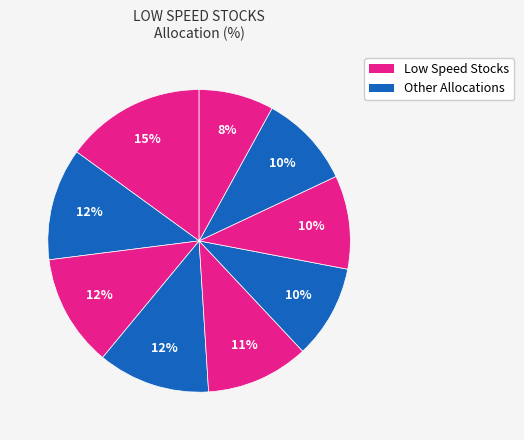

To the nearest percent, what is the difference between the largest and smallest slice percentages?

7%